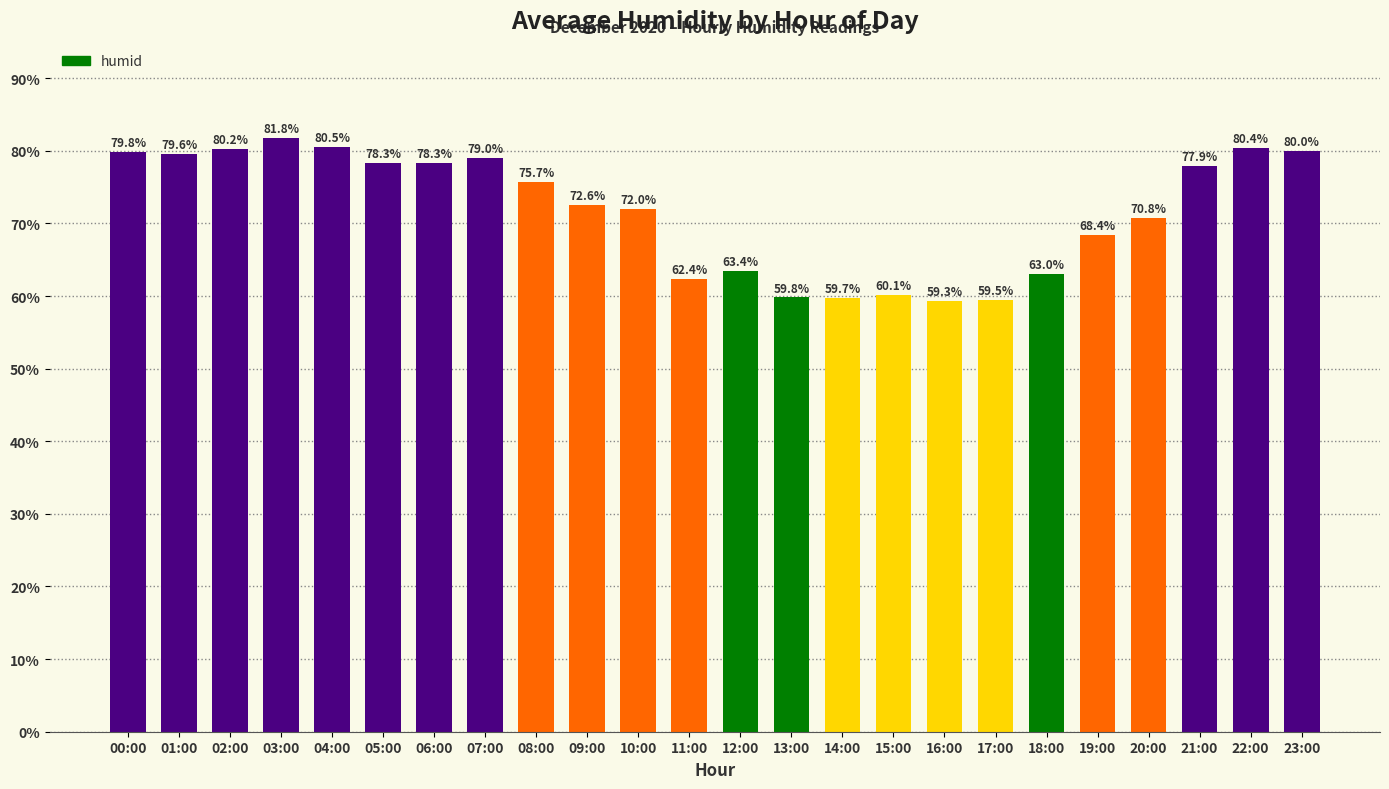

What is the change in value from 01:00 to 15:00?

-19.5